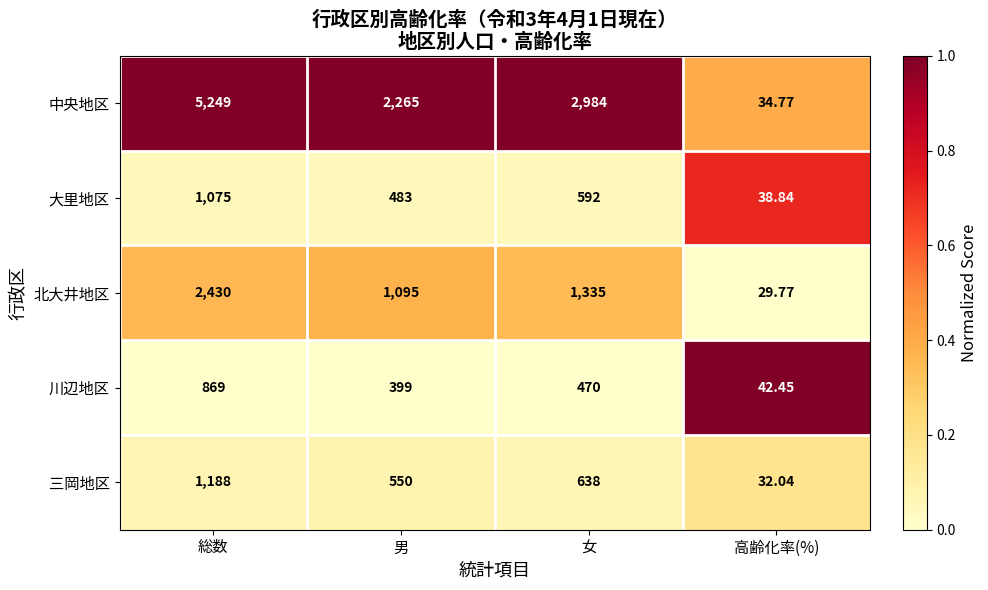

How many series are shown in this chart?

5